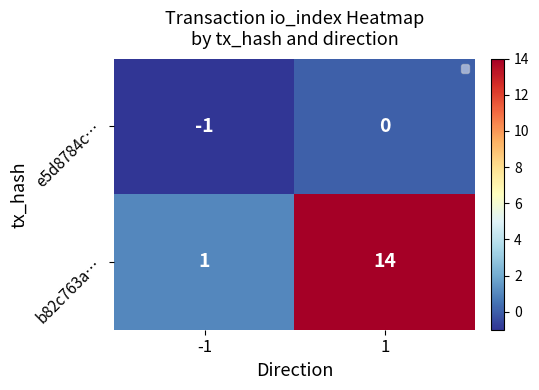

What is the maximum value for b82c763a…?

14